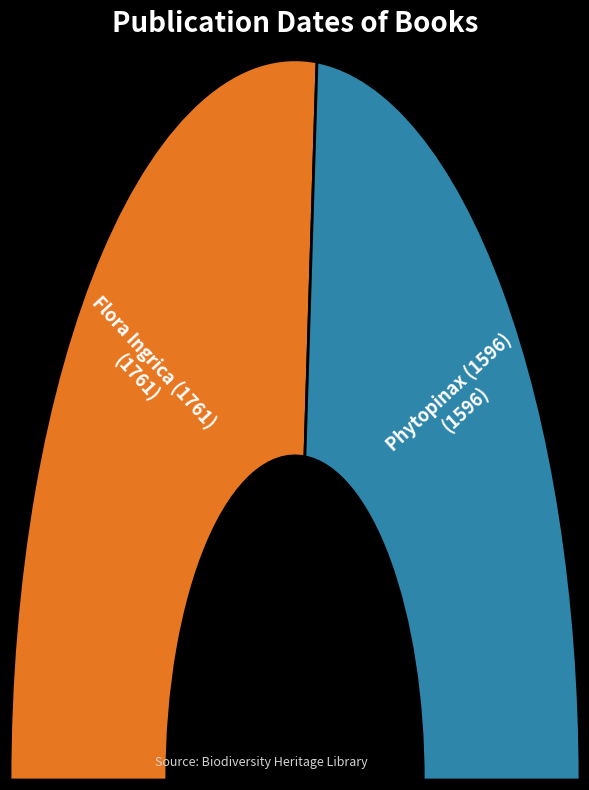

To the nearest percent, what is the average slice percentage?

50%